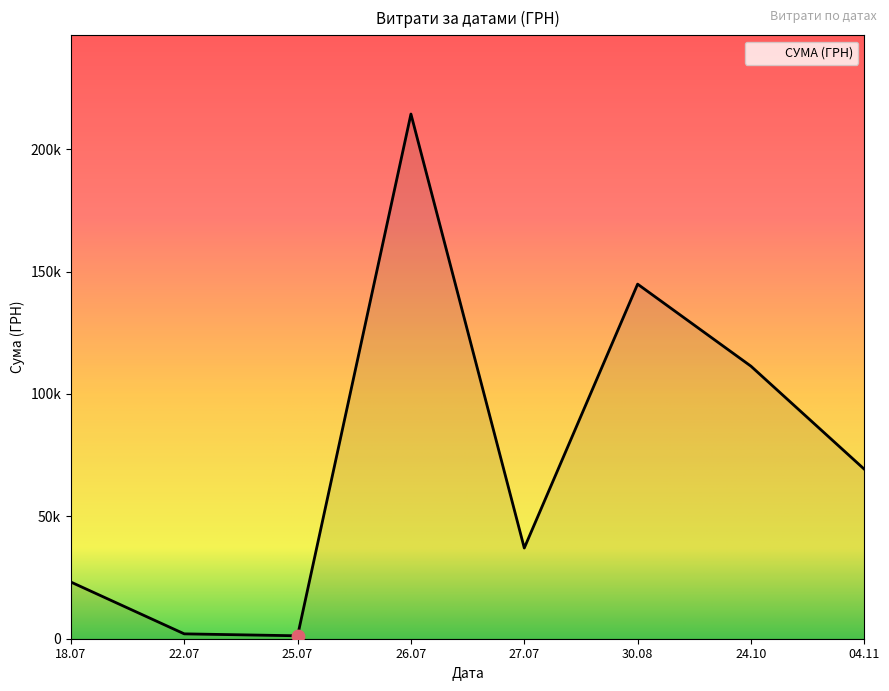

Is this an area chart (filled region under the line)?

Yes